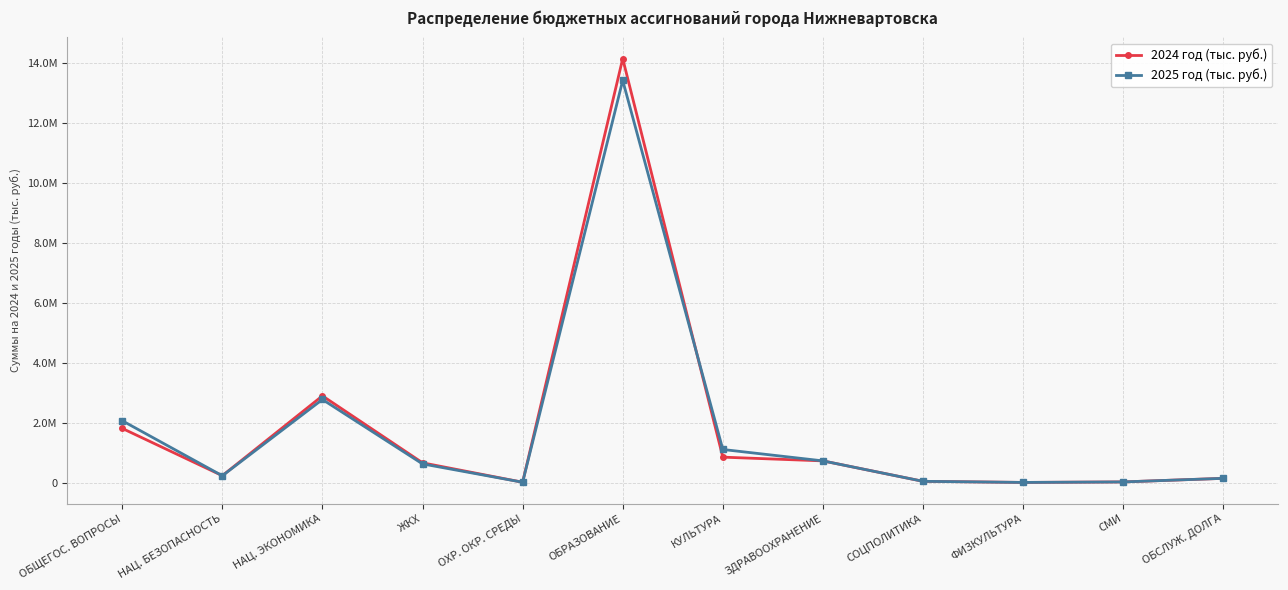

At which category does 2025 год (тыс. руб.) reach its first local valley?

НАЦ. БЕЗОПАСНОСТЬ